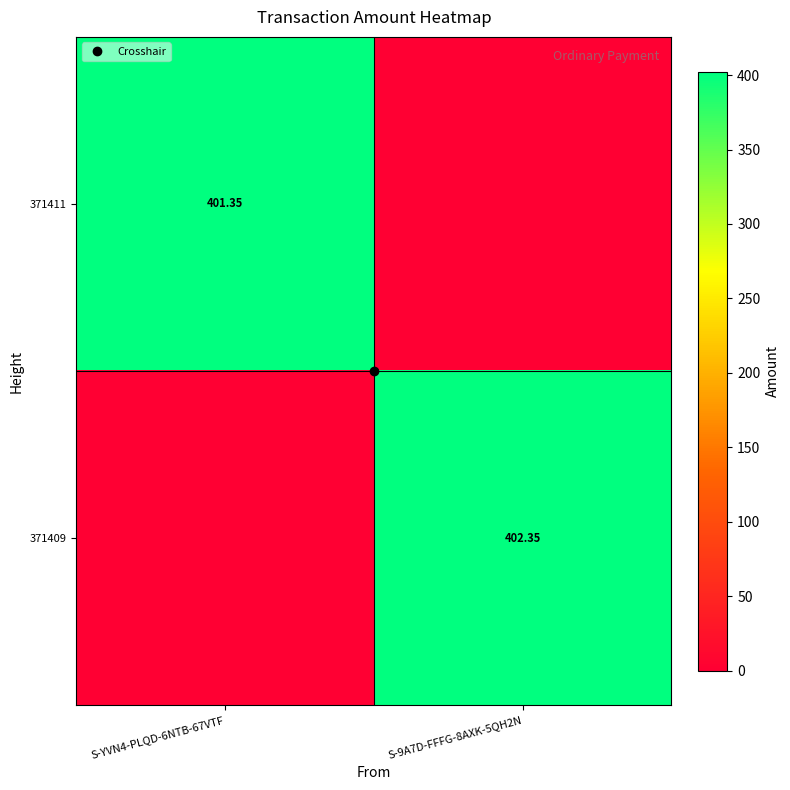

The 371409 series shows 0.0 at S-YVN4-PLQD-6NTB-67VTF. True or false?

True